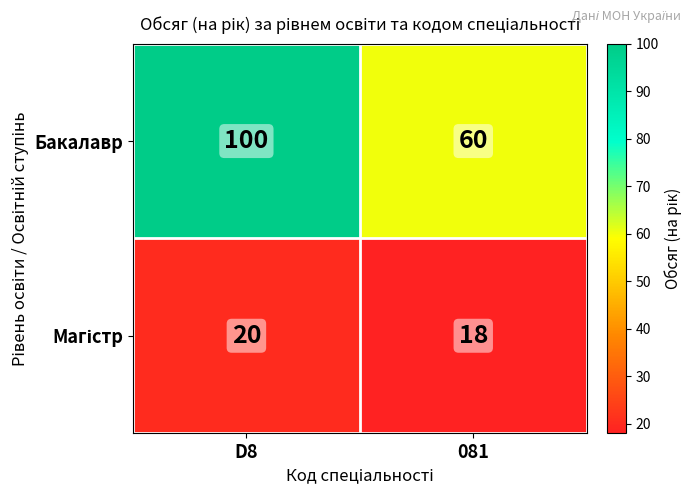

Which series has the largest total across all categories?

Бакалавр